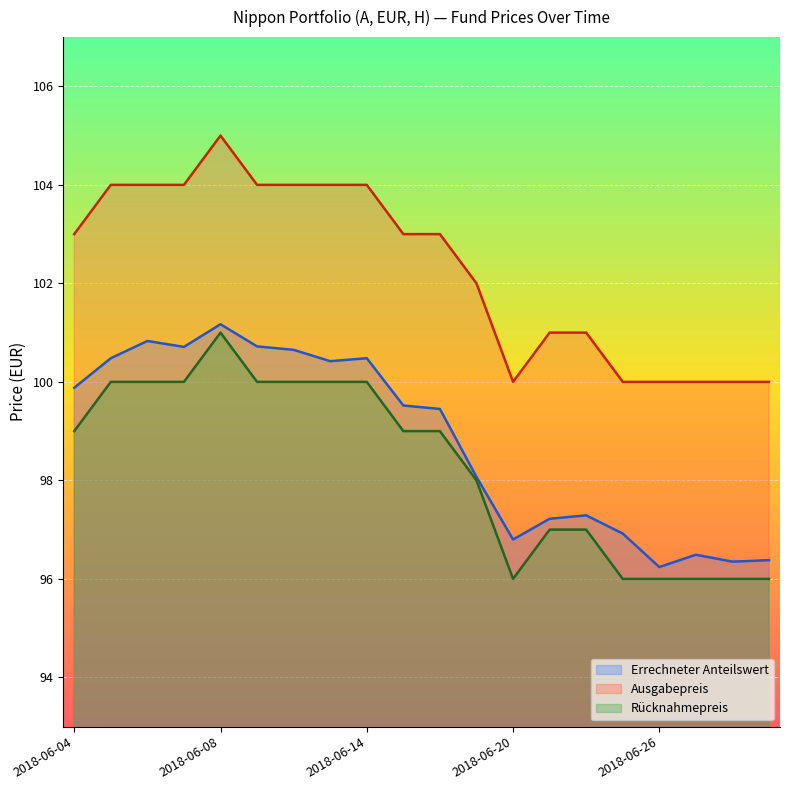

What is the value of the Errechneter Anteilswert point at the 7th from the left?

100.7